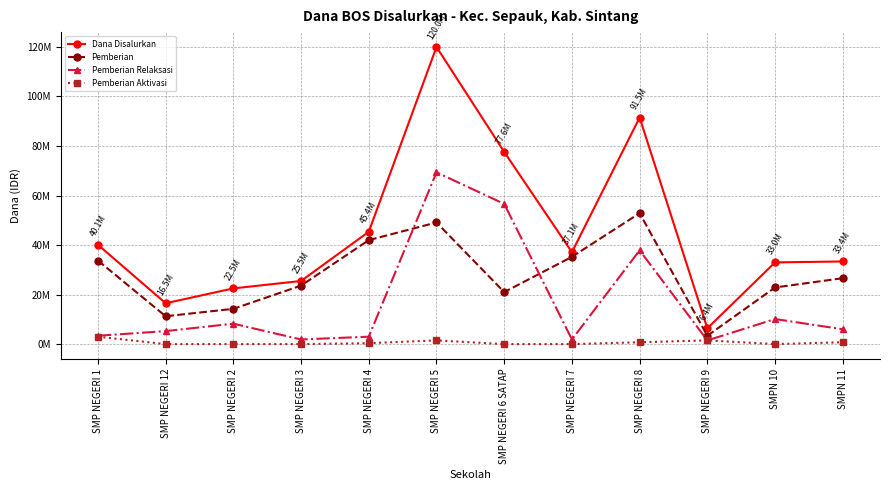

Where is Dana Disalurkan nearest to the value 63187500?

SMP NEGERI 6 SATAP